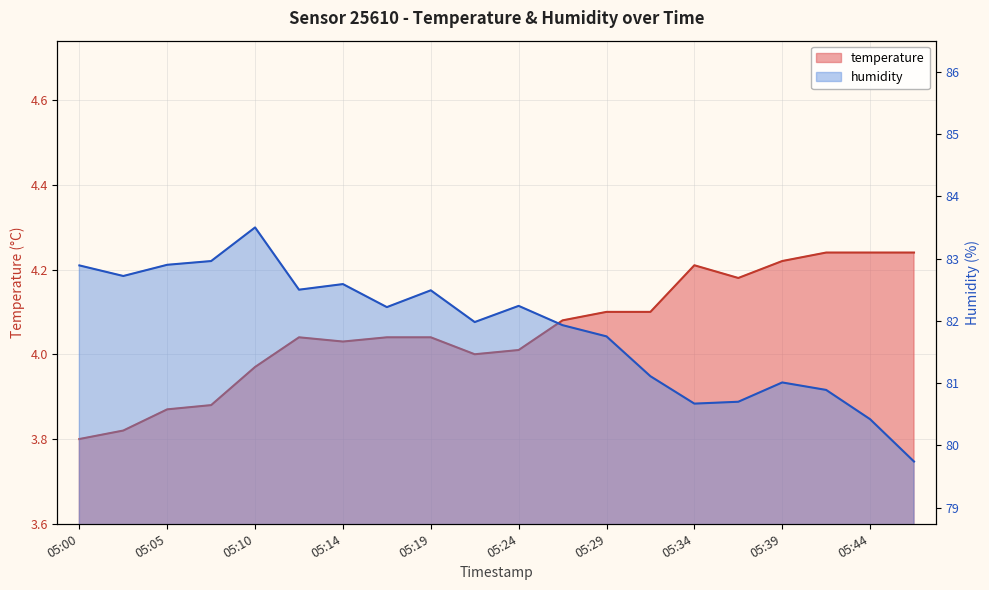

At which category is the sum across all series the highest?

05:10